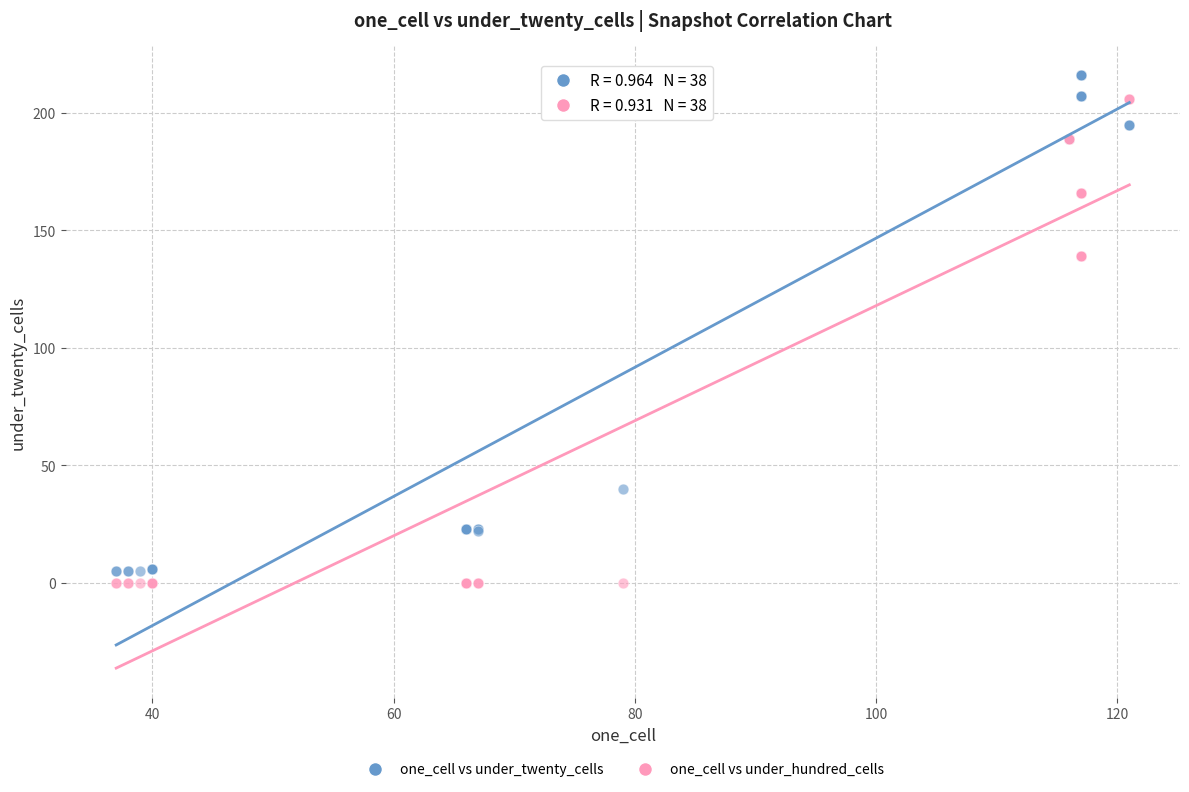

What is the X range (max minus min) for the scatter plot?

84